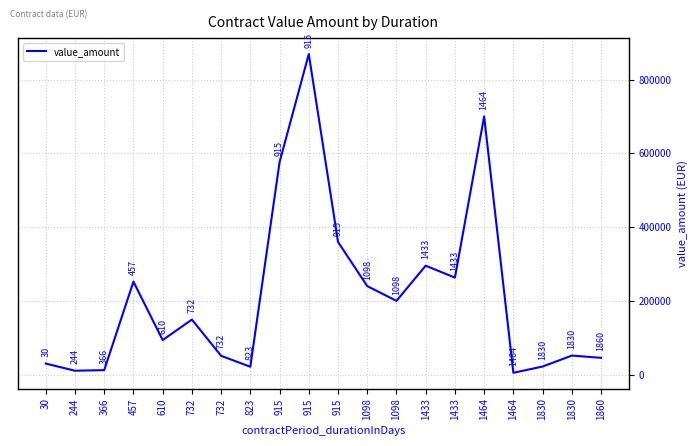

Which category has the highest value across all series?

915